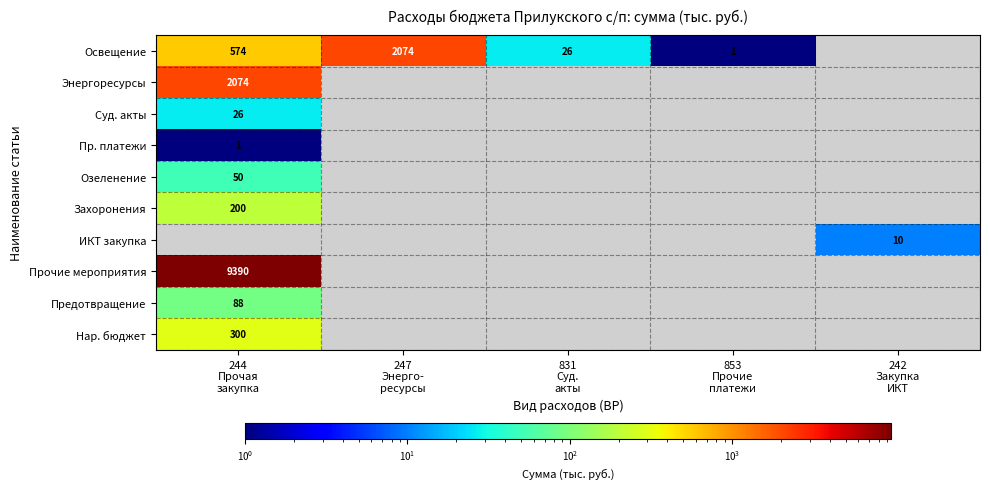

What is the lowest value of the Суд. акты series?

26.0